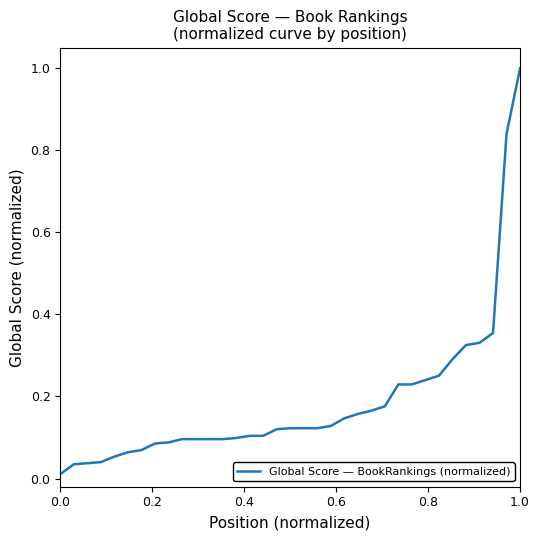

Is this an area chart (filled region under the line)?

No